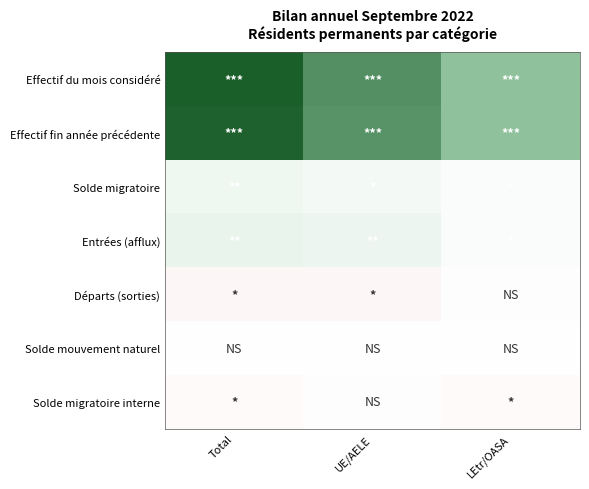

Reading right to left, transcribe all the data shown in this chart.

Effectif du mois considéré: LEtr/OASA=621	UE/AELE=1256	Total=1877
Effectif fin année précédente: LEtr/OASA=619	UE/AELE=1210	Total=1829
Solde migratoire: LEtr/OASA=18	UE/AELE=45	Total=63
Entrées (afflux): LEtr/OASA=24	UE/AELE=78	Total=102
Départs (sorties): LEtr/OASA=-5	UE/AELE=-35	Total=-40
Solde mouvement naturel: LEtr/OASA=4	UE/AELE=5	Total=9
Solde migratoire interne: LEtr/OASA=-19	UE/AELE=-6	Total=-25